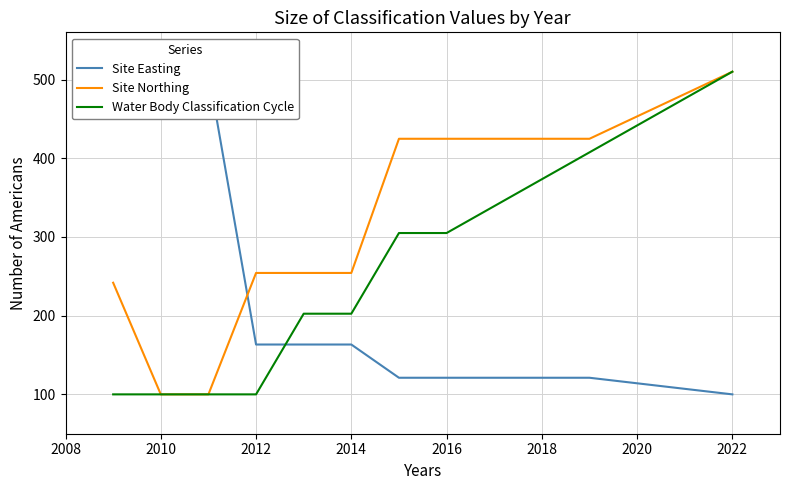

What is the smallest value displayed?

100.0